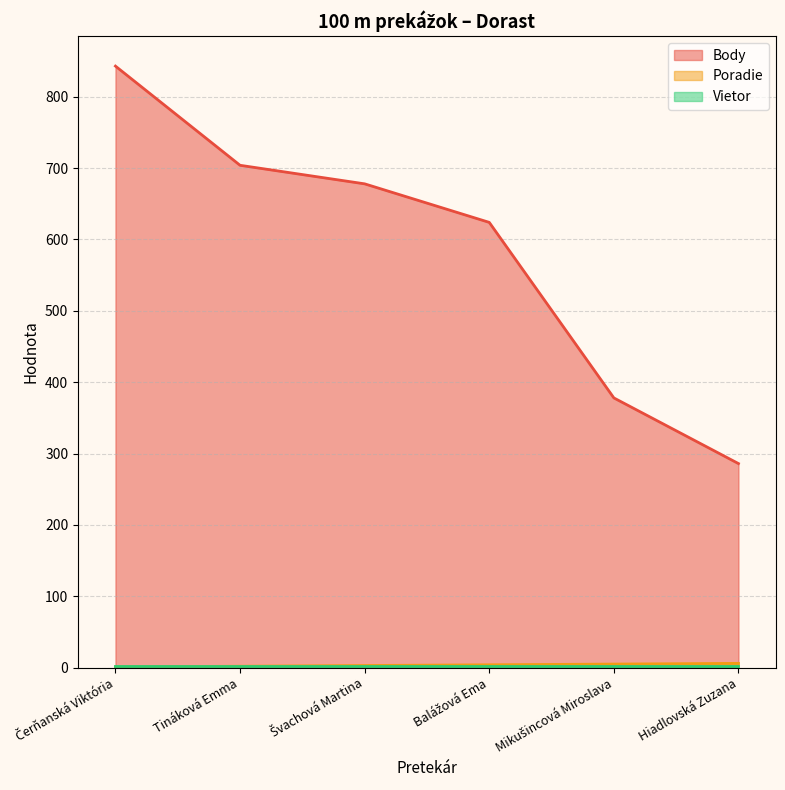

Which series has the largest total across all categories?

Body